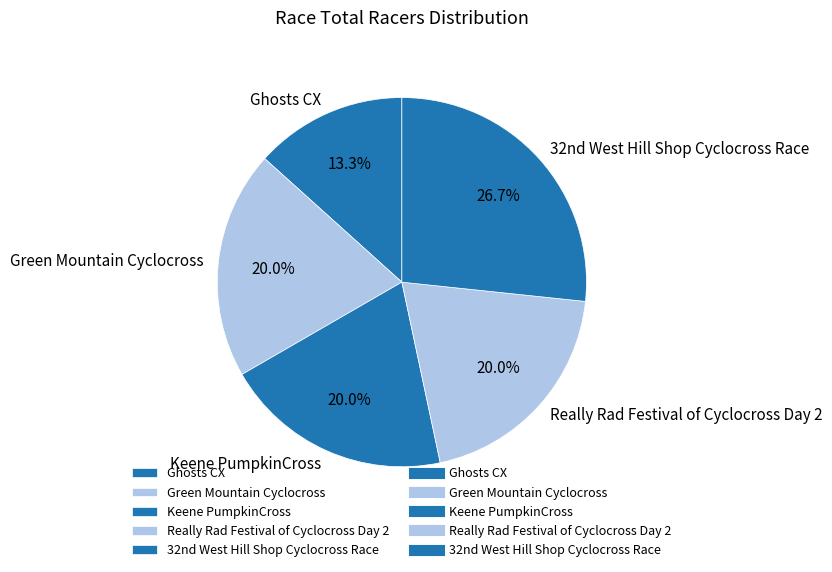

What is the ratio of the value at Ghosts CX to the value at Really Rad Festival of Cyclocross Day 2?

0.7